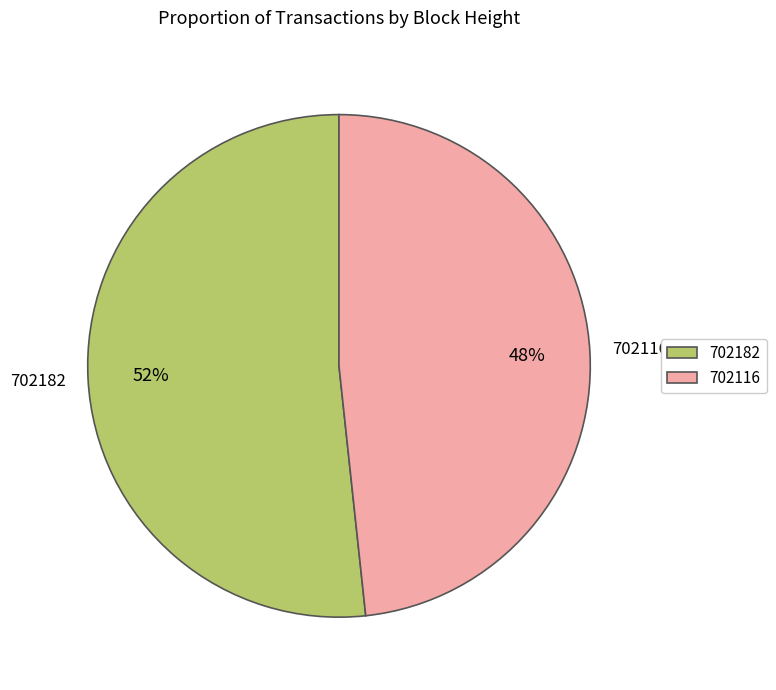

To the nearest percent, what is the average slice percentage?

50%